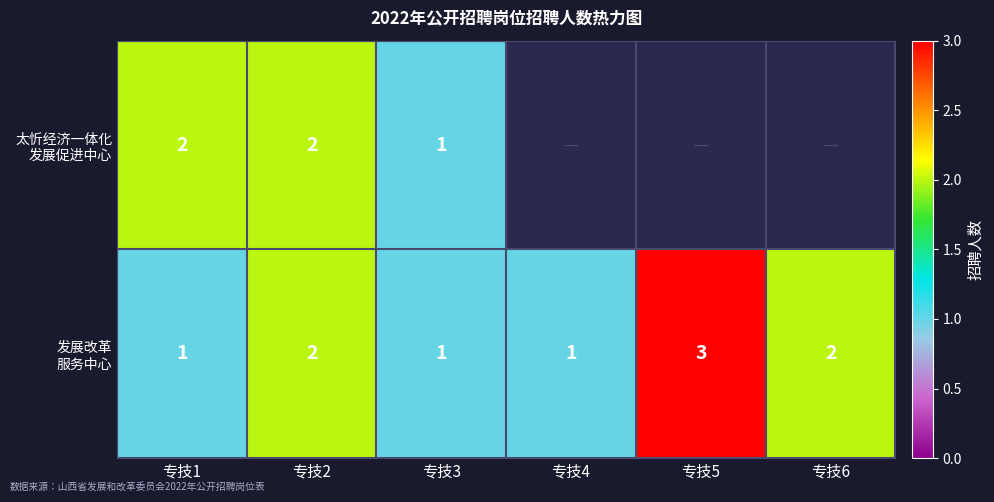

What is the total value across all series at 专技1?

3